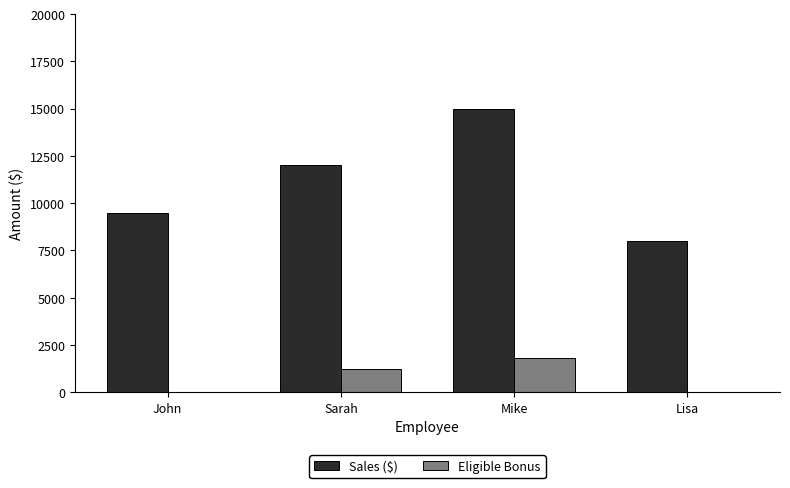

Is the value of Sales ($) at Mike greater than the value of Eligible Bonus at John?

Yes